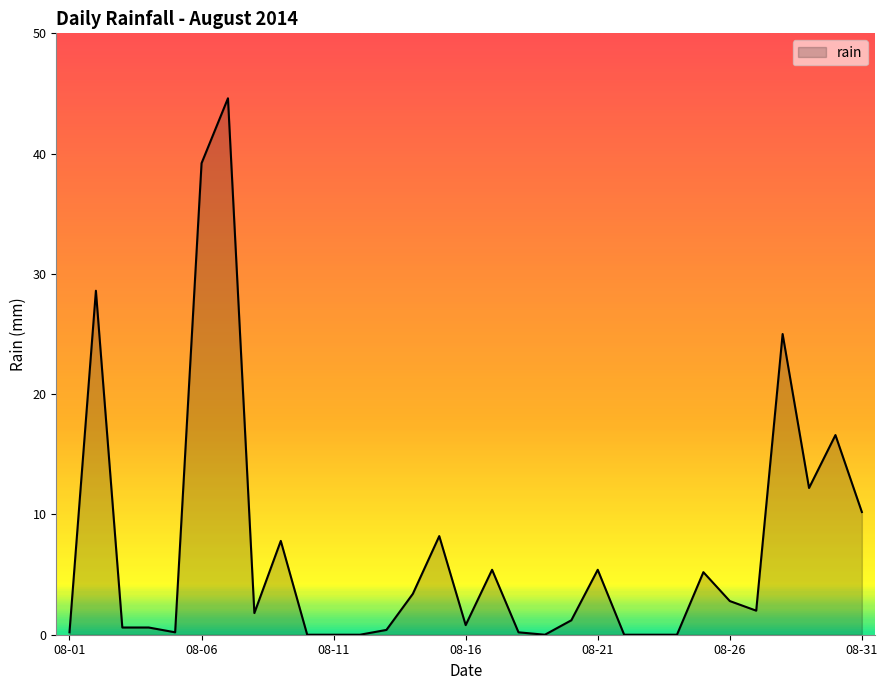

What is the difference between the maximum and minimum values?

44.6